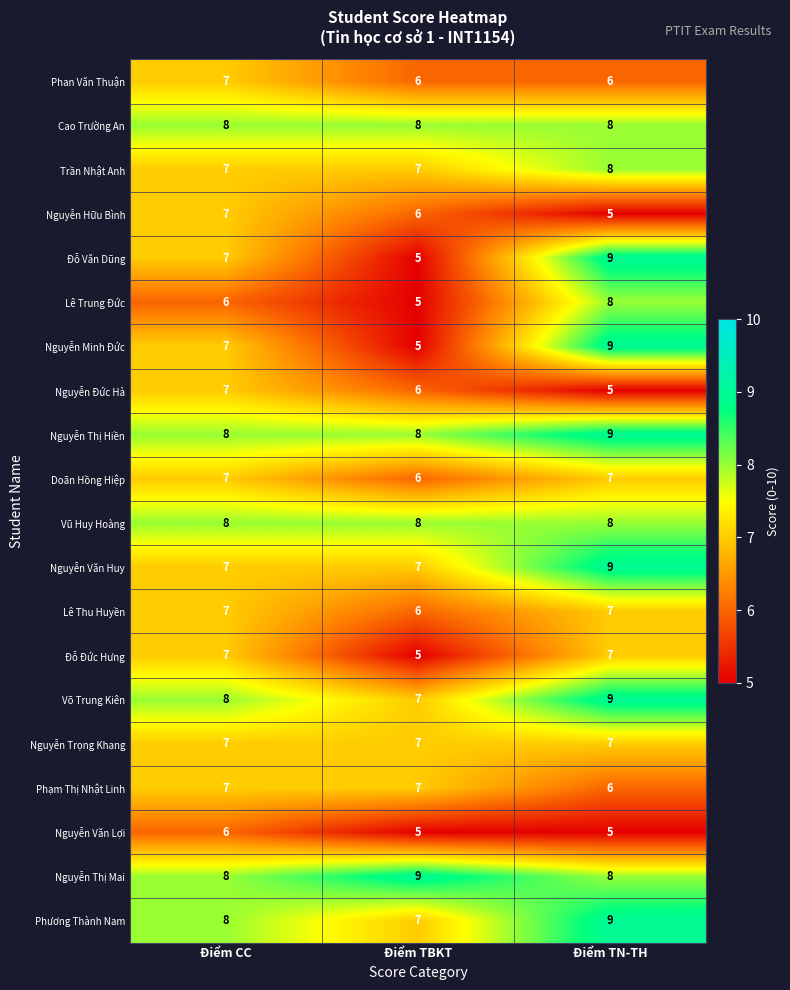

Is the value of Nguyễn Thị Hiền at Điểm TN-TH greater than the value of Nguyễn Minh Đức at Điểm CC?

Yes